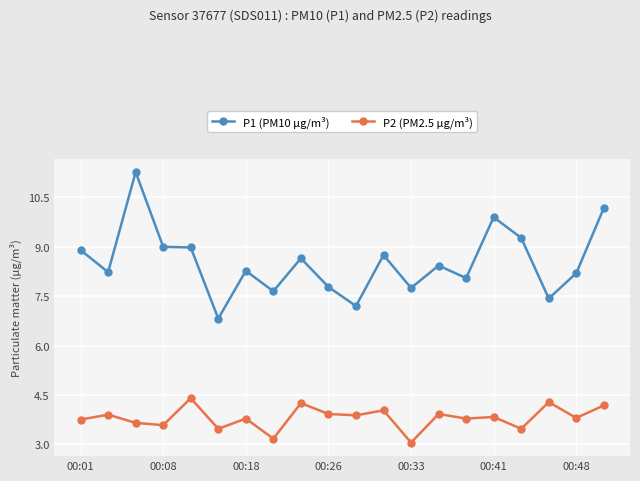

True or false: P2 (PM2.5 µg/m³) and P1 (PM10 µg/m³) intersect in this chart.

False